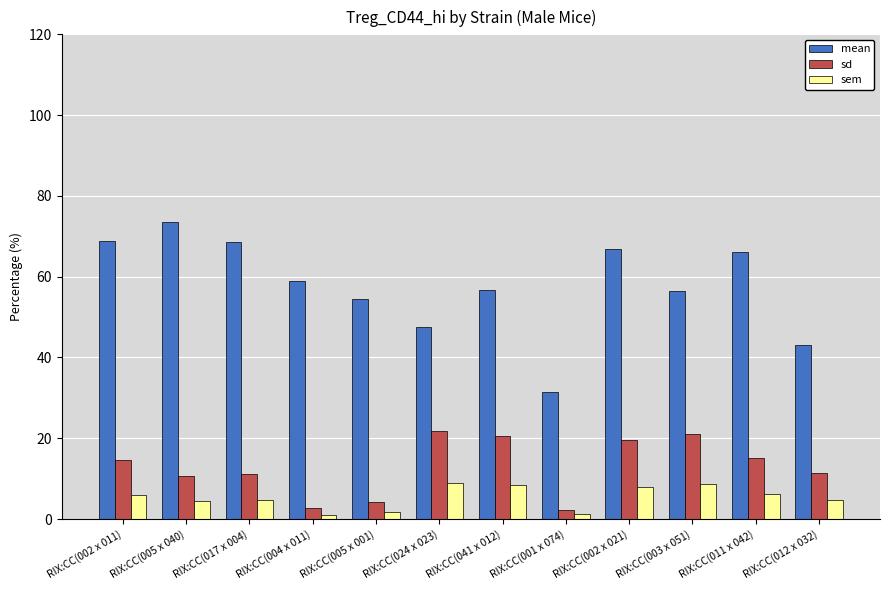

Rank the series by their maximum value, from highest to lowest.

mean, sd, sem